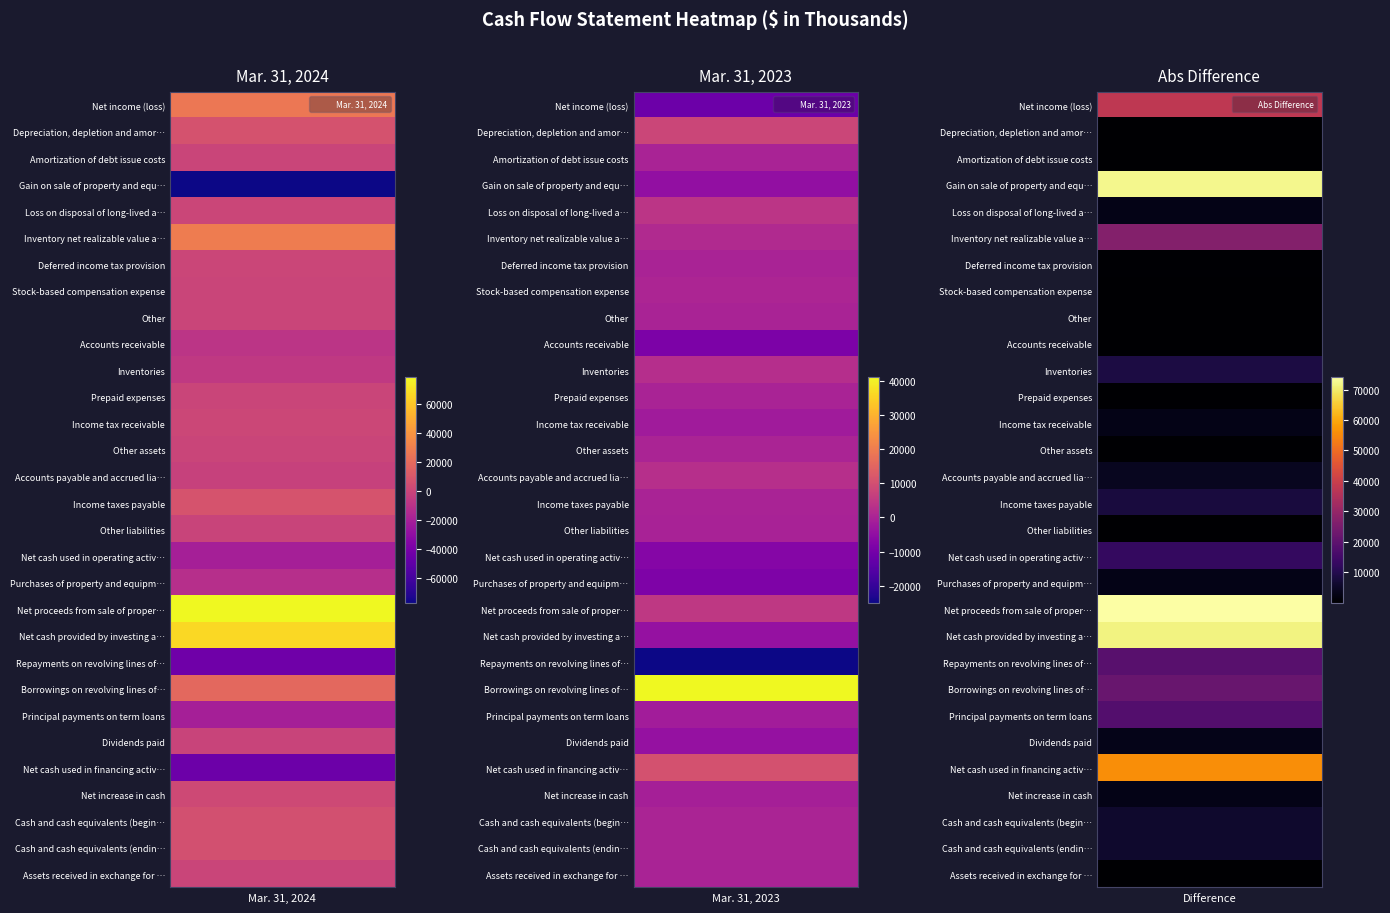

Count the number of data series in this chart.

30